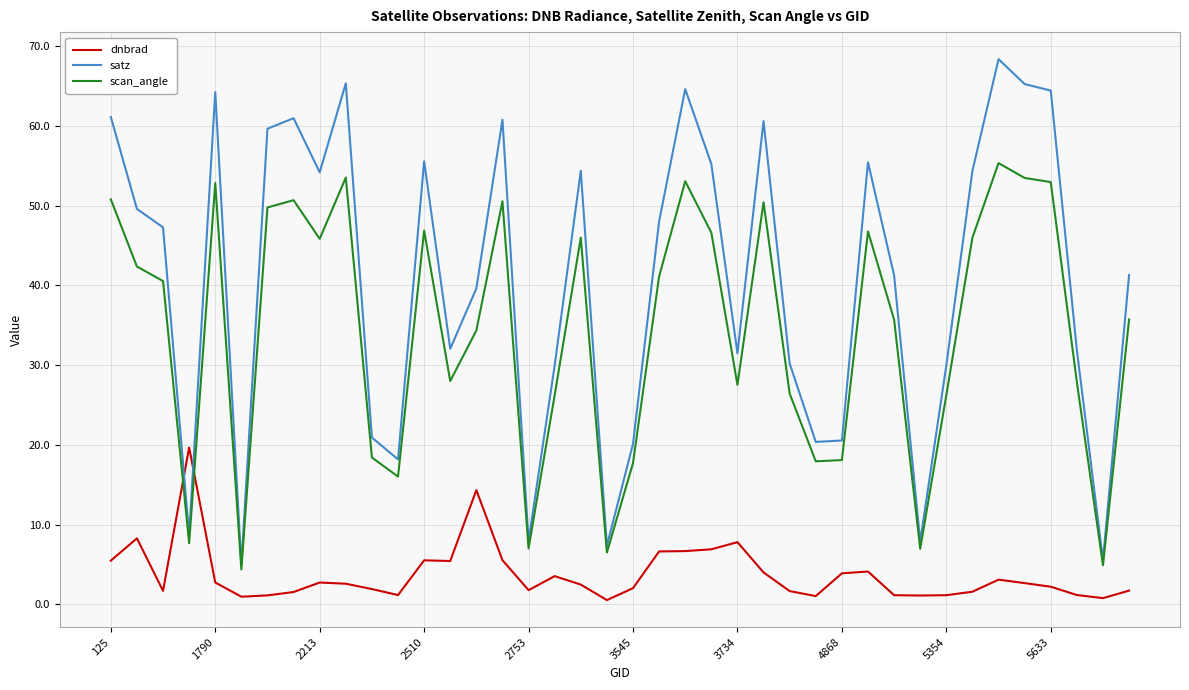

Rank the series by their maximum value, from lowest to highest.

dnbrad, scan_angle, satz